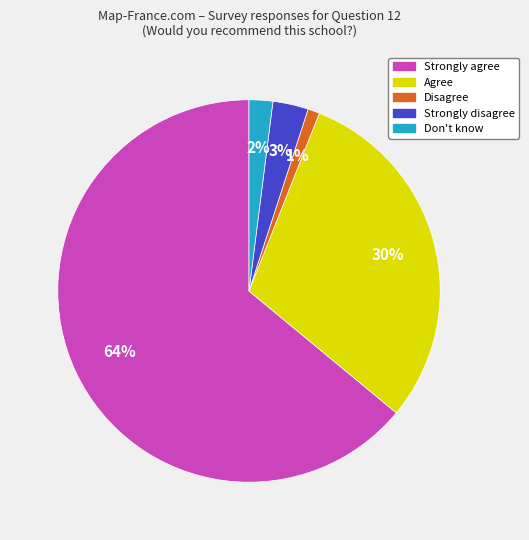

True or false: Disagree accounts for 6% of the total.

False